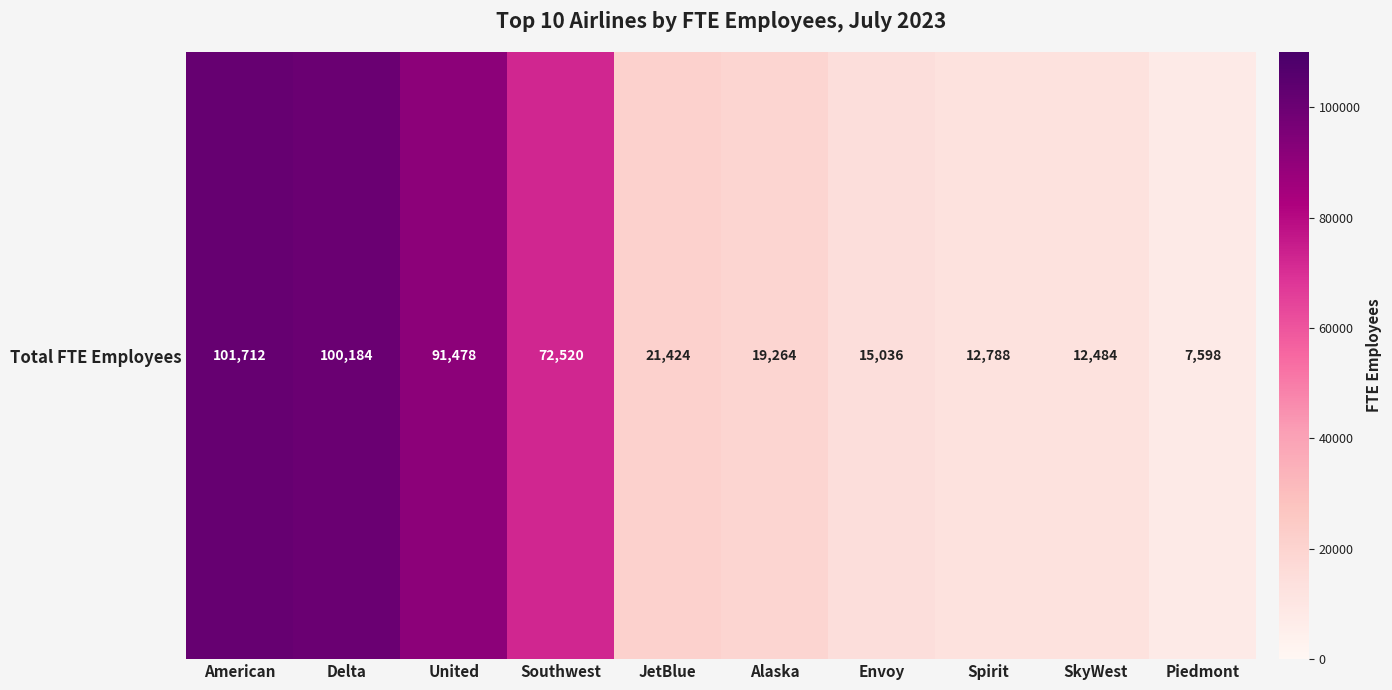

What is the change in value from JetBlue to Envoy?

-6388.0